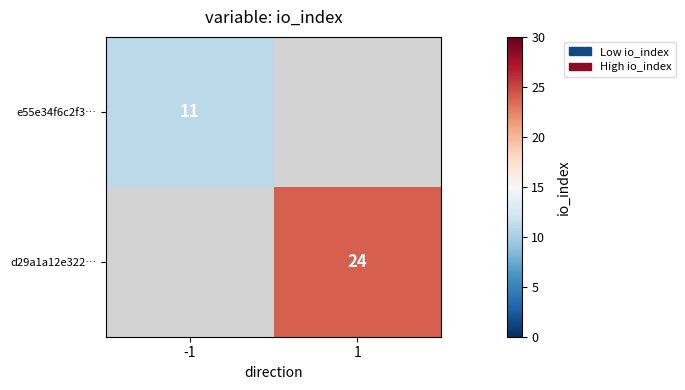

The value of d29a1a12e322… at 1 is 24. True or false?

True